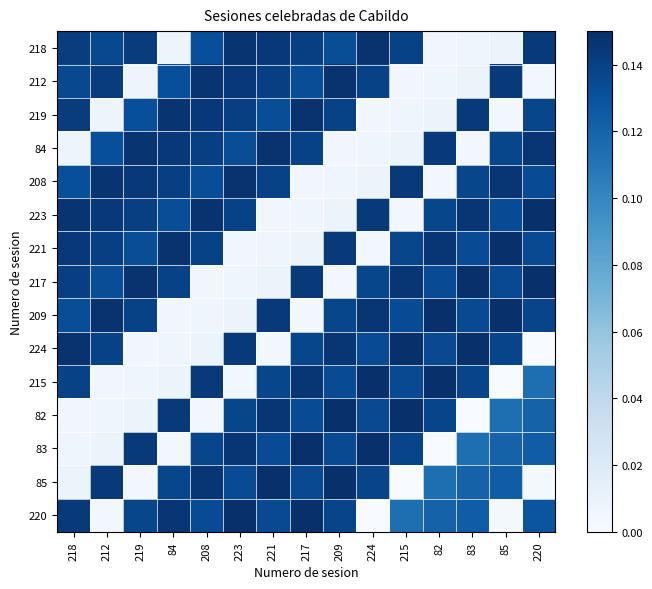

Reading left to right, extract all data points from this chart.

218: 218=0.1	212=0.1	219=0.1	84=0.0	208=0.1	223=0.1	221=0.1	217=0.1	209=0.1	224=0.1	215=0.1	82=0.0	83=0.0	85=0.0	220=0.1
212: 218=0.1	212=0.1	219=0.0	84=0.1	208=0.1	223=0.1	221=0.1	217=0.1	209=0.1	224=0.1	215=0.0	82=0.0	83=0.0	85=0.1	220=0.0
219: 218=0.1	212=0.0	219=0.1	84=0.1	208=0.1	223=0.1	221=0.1	217=0.1	209=0.1	224=0.0	215=0.0	82=0.0	83=0.1	85=0.0	220=0.1
84: 218=0.0	212=0.1	219=0.1	84=0.1	208=0.1	223=0.1	221=0.1	217=0.1	209=0.0	224=0.0	215=0.0	82=0.1	83=0.0	85=0.1	220=0.1
208: 218=0.1	212=0.1	219=0.1	84=0.1	208=0.1	223=0.1	221=0.1	217=0.0	209=0.0	224=0.0	215=0.1	82=0.0	83=0.1	85=0.1	220=0.1
223: 218=0.1	212=0.1	219=0.1	84=0.1	208=0.1	223=0.1	221=0.0	217=0.0	209=0.0	224=0.1	215=0.0	82=0.1	83=0.1	85=0.1	220=0.1
221: 218=0.1	212=0.1	219=0.1	84=0.1	208=0.1	223=0.0	221=0.0	217=0.0	209=0.1	224=0.0	215=0.1	82=0.1	83=0.1	85=0.1	220=0.1
217: 218=0.1	212=0.1	219=0.1	84=0.1	208=0.0	223=0.0	221=0.0	217=0.1	209=0.0	224=0.1	215=0.1	82=0.1	83=0.1	85=0.1	220=0.1
209: 218=0.1	212=0.1	219=0.1	84=0.0	208=0.0	223=0.0	221=0.1	217=0.0	209=0.1	224=0.1	215=0.1	82=0.1	83=0.1	85=0.1	220=0.1
224: 218=0.1	212=0.1	219=0.0	84=0.0	208=0.0	223=0.1	221=0.0	217=0.1	209=0.1	224=0.1	215=0.1	82=0.1	83=0.1	85=0.1	220=0.0
215: 218=0.1	212=0.0	219=0.0	84=0.0	208=0.1	223=0.0	221=0.1	217=0.1	209=0.1	224=0.1	215=0.1	82=0.1	83=0.1	85=0.0	220=0.1
82: 218=0.0	212=0.0	219=0.0	84=0.1	208=0.0	223=0.1	221=0.1	217=0.1	209=0.1	224=0.1	215=0.1	82=0.1	83=0.0	85=0.1	220=0.1
83: 218=0.0	212=0.0	219=0.1	84=0.0	208=0.1	223=0.1	221=0.1	217=0.1	209=0.1	224=0.1	215=0.1	82=0.0	83=0.1	85=0.1	220=0.1
85: 218=0.0	212=0.1	219=0.0	84=0.1	208=0.1	223=0.1	221=0.1	217=0.1	209=0.1	224=0.1	215=0.0	82=0.1	83=0.1	85=0.1	220=0.0
220: 218=0.1	212=0.0	219=0.1	84=0.1	208=0.1	223=0.1	221=0.1	217=0.1	209=0.1	224=0.0	215=0.1	82=0.1	83=0.1	85=0.0	220=0.1